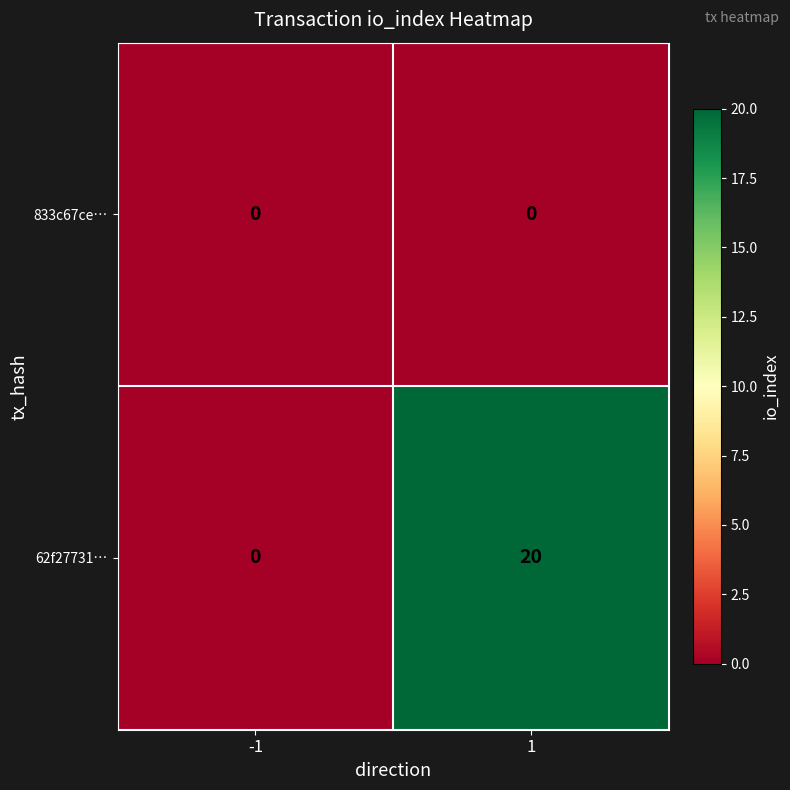

What is the difference between the highest and lowest values at 1?

20